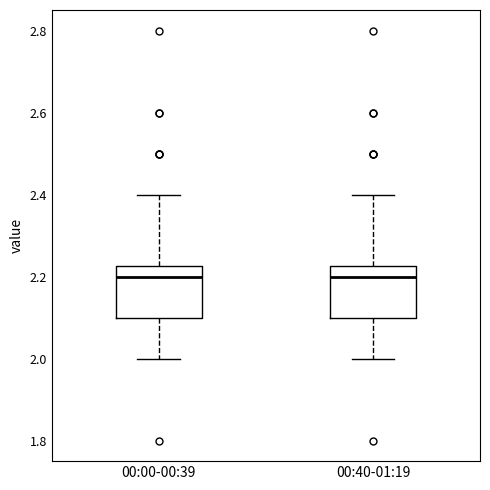

Reading left to right, transcribe this box plot: for each box, give where its median line is, the range the box spans, and where its two whiskers end, as read against the y-axis. The values are not printed on the chart, so give them approximately, as read against the axis.

00:00-00:39: median 2.20, box 2.10 to 2.22, whiskers 2.00 to 2.40
00:40-01:19: median 2.20, box 2.10 to 2.22, whiskers 2.00 to 2.40